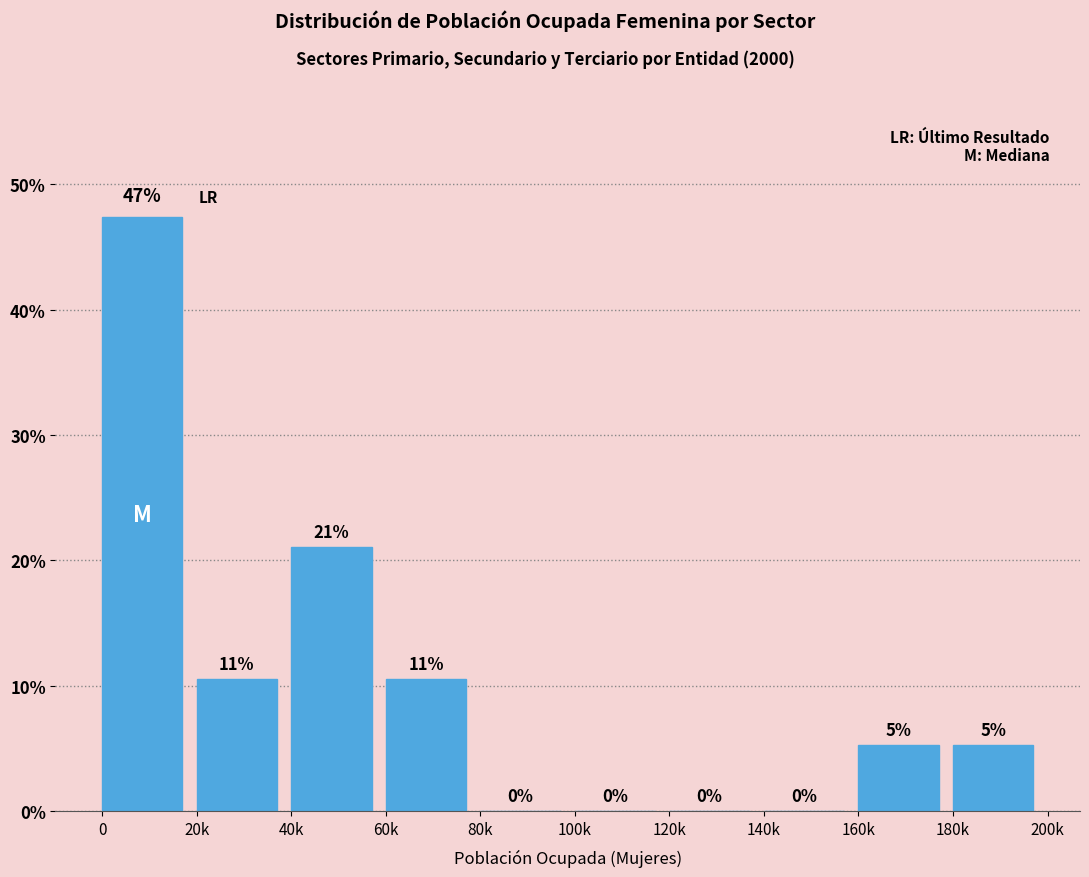

What is the greatest value displayed?

47.4